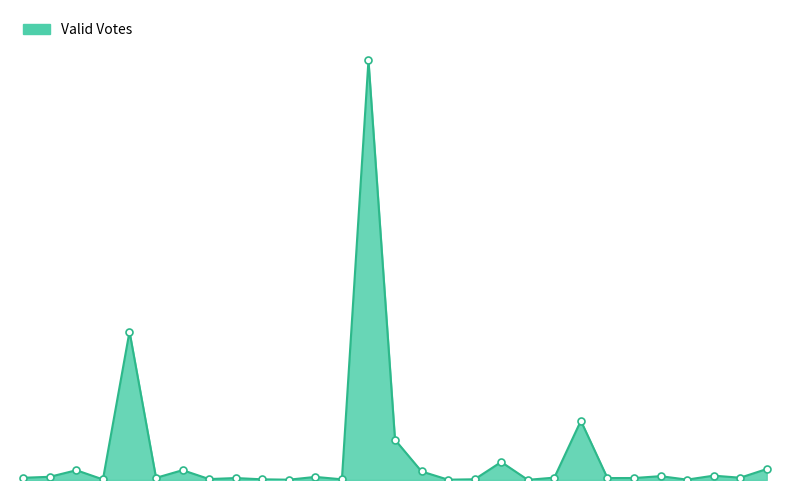

Is this an area chart (filled region under the line)?

Yes